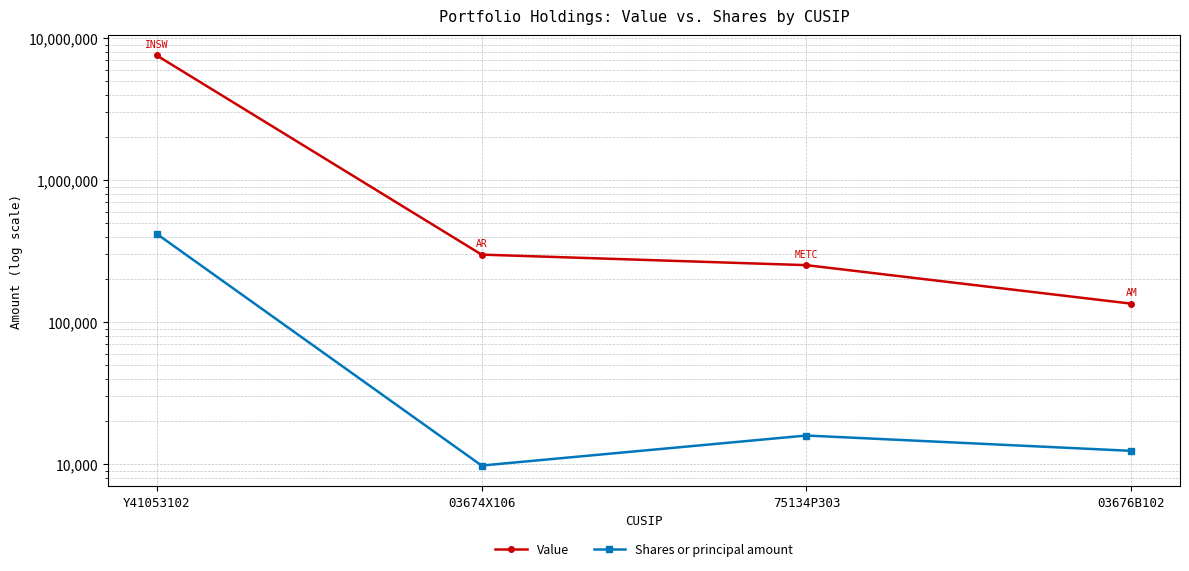

At which category is the sum across all series the highest?

Y41053102